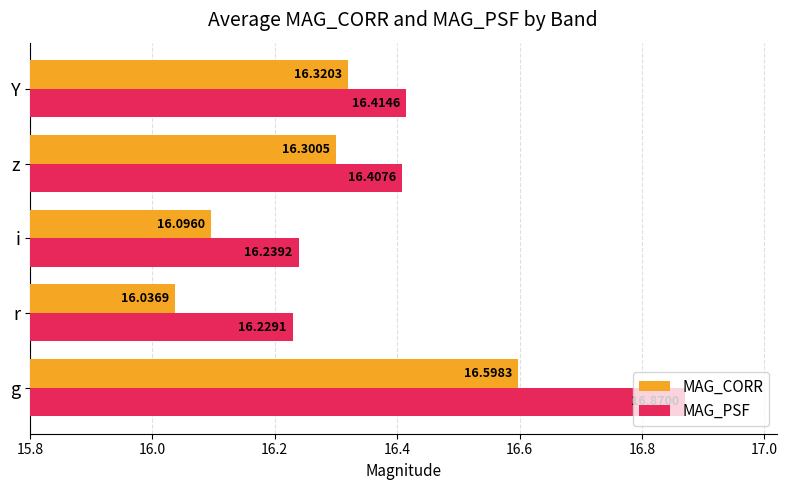

Which label corresponds to the smallest value in the chart?

r